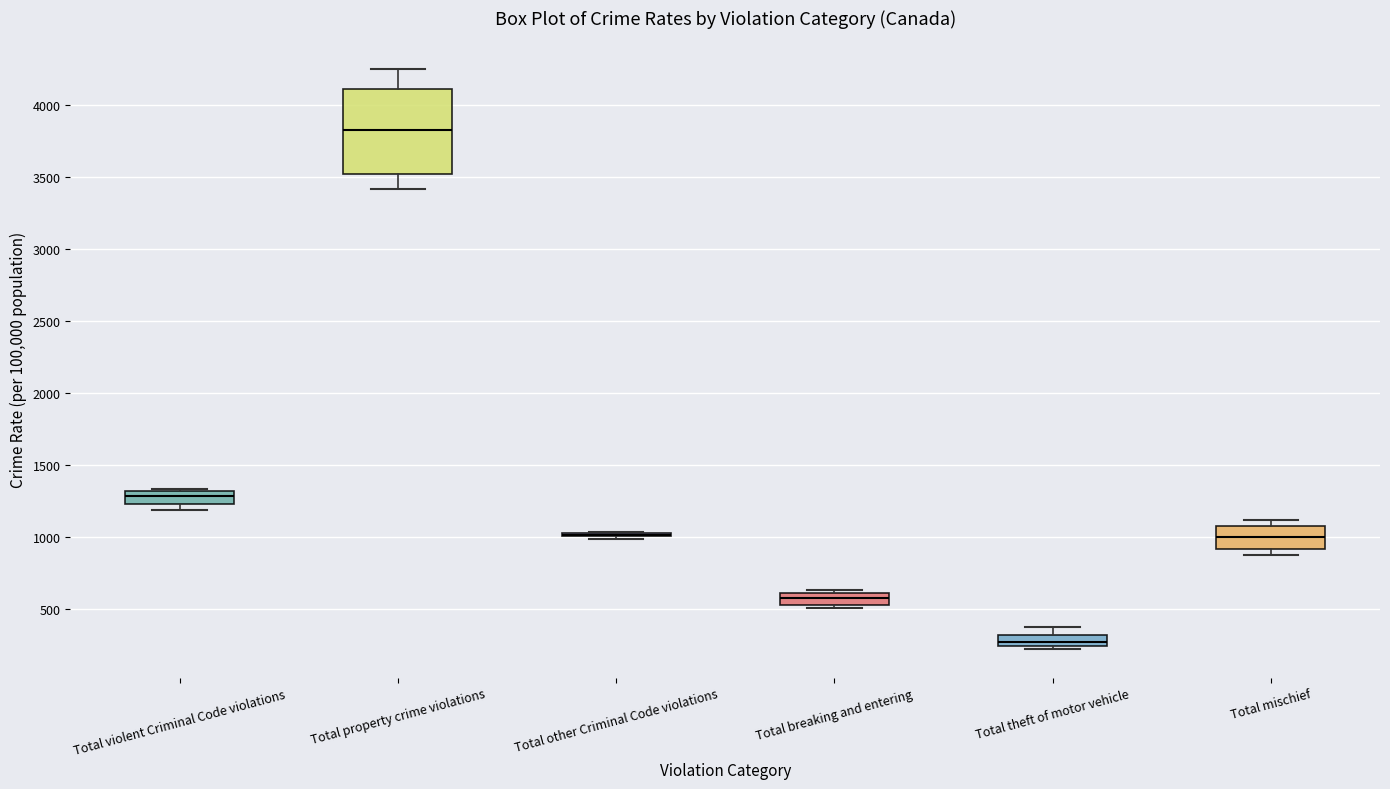

Where does the upper whisker of the box for Total property crime violations end on the y-axis? The values are not printed on the chart, so give them approximately, as read against the axis.

4250